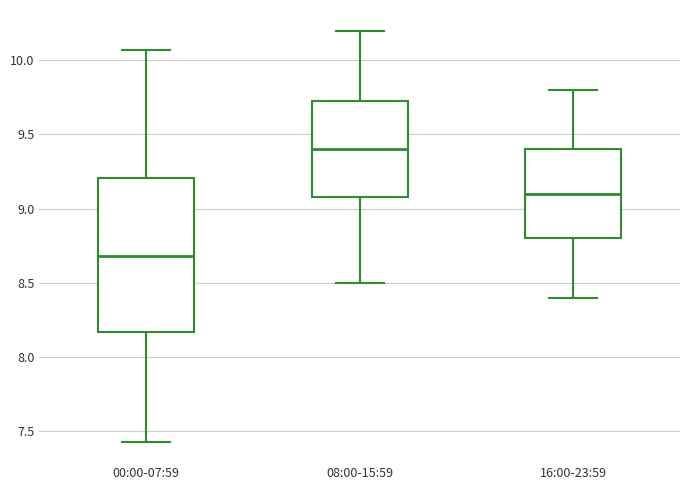

Which box's median line is the highest?

08:00-15:59